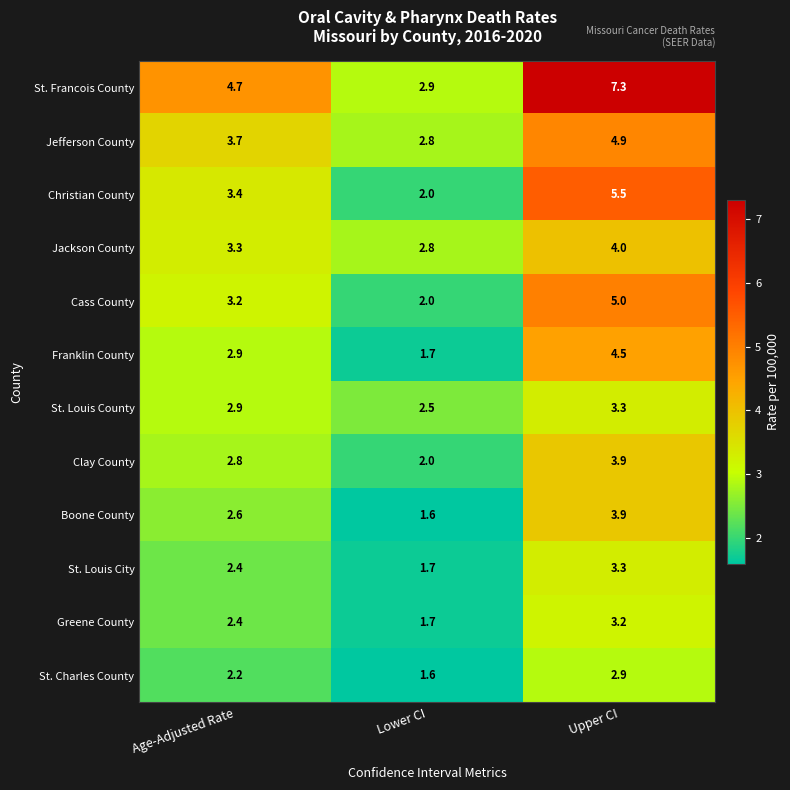

What is the total value across all series at Lower CI?

25.3